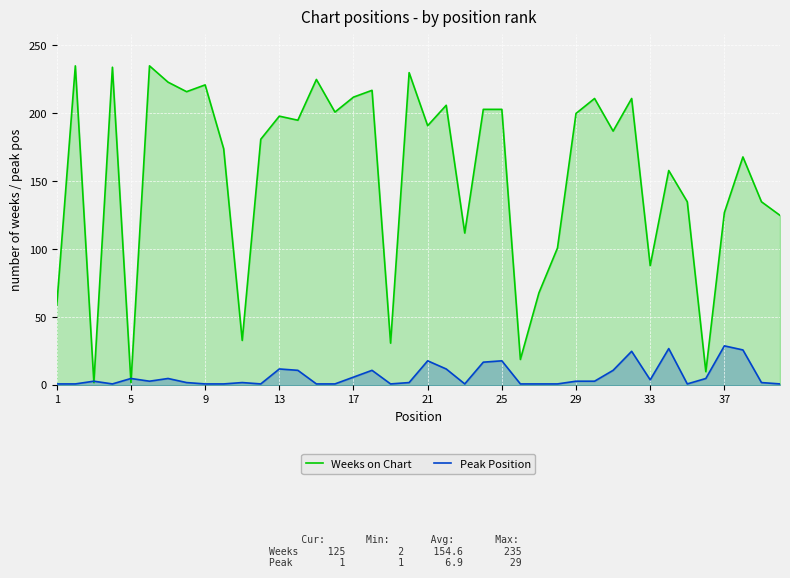

Which series has the largest range (max minus min)?

Weeks on Chart